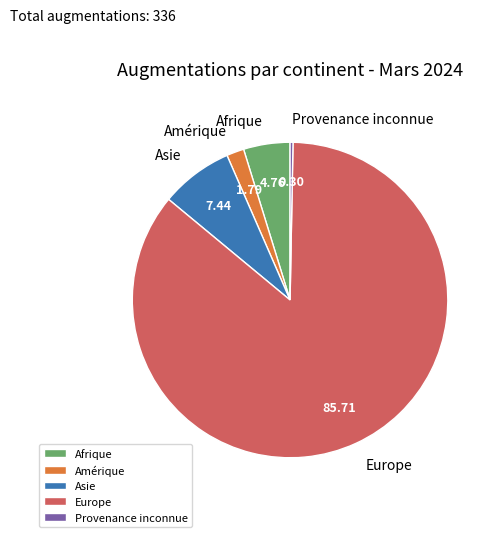

How many segments does this pie chart have?

5